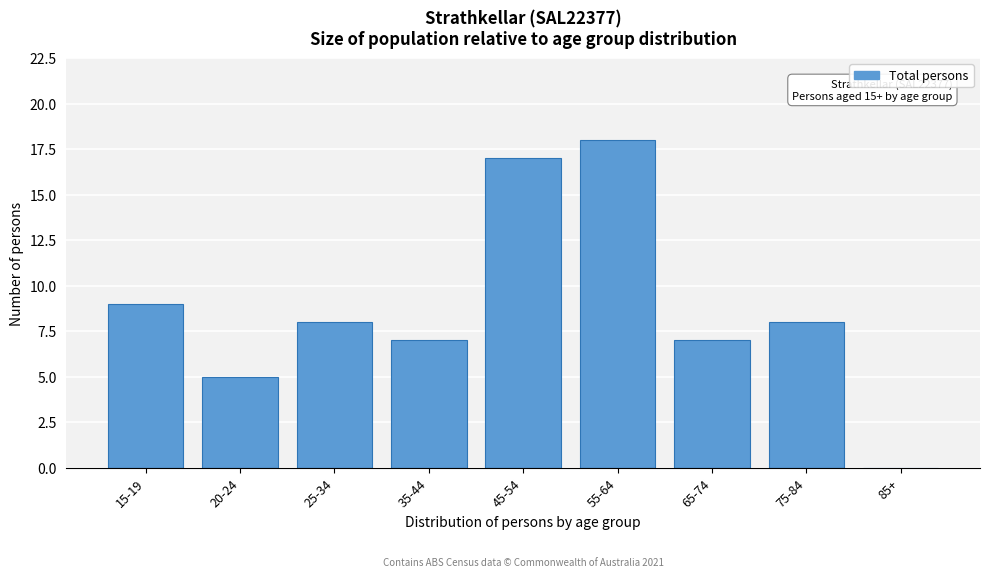

Reading left to right, list all the values displayed in this chart.

15-19=9	20-24=5	25-34=8	35-44=7	45-54=17	55-64=18	65-74=7	75-84=8	85+=0